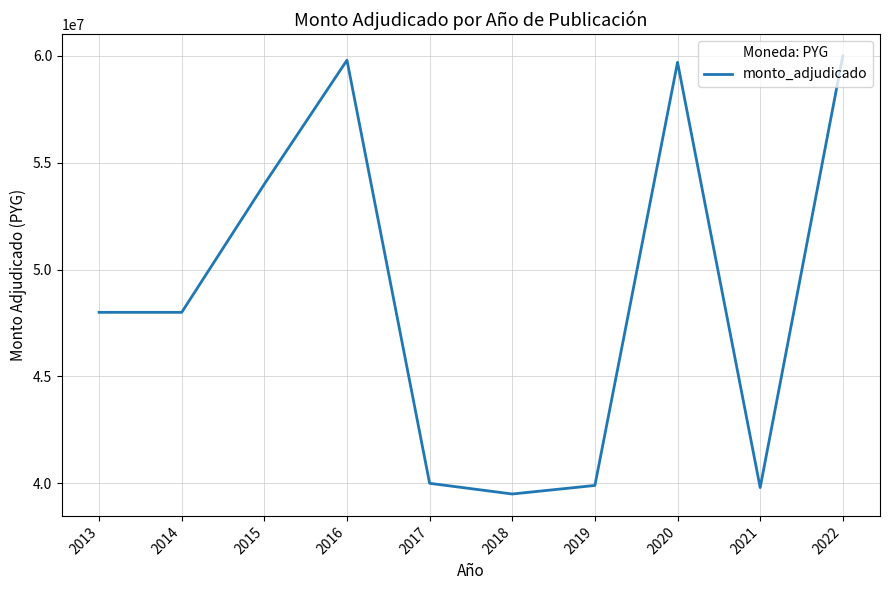

What is the approximate value at 2022, to the nearest 100?

60000000